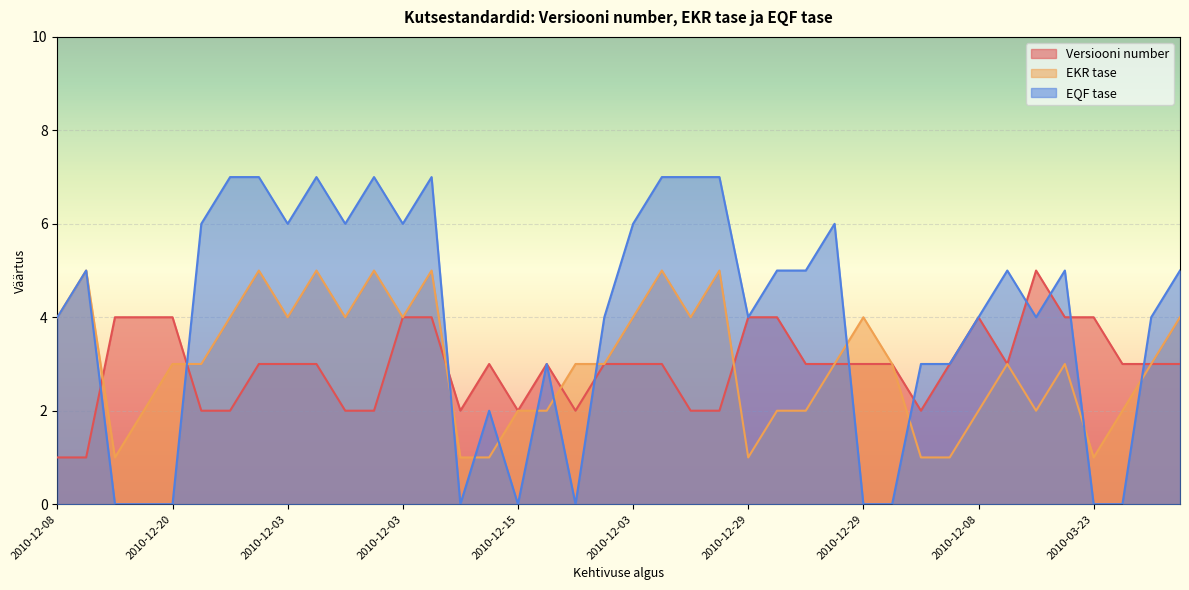

What is the difference between the highest and lowest values at 2010-12-08?

3